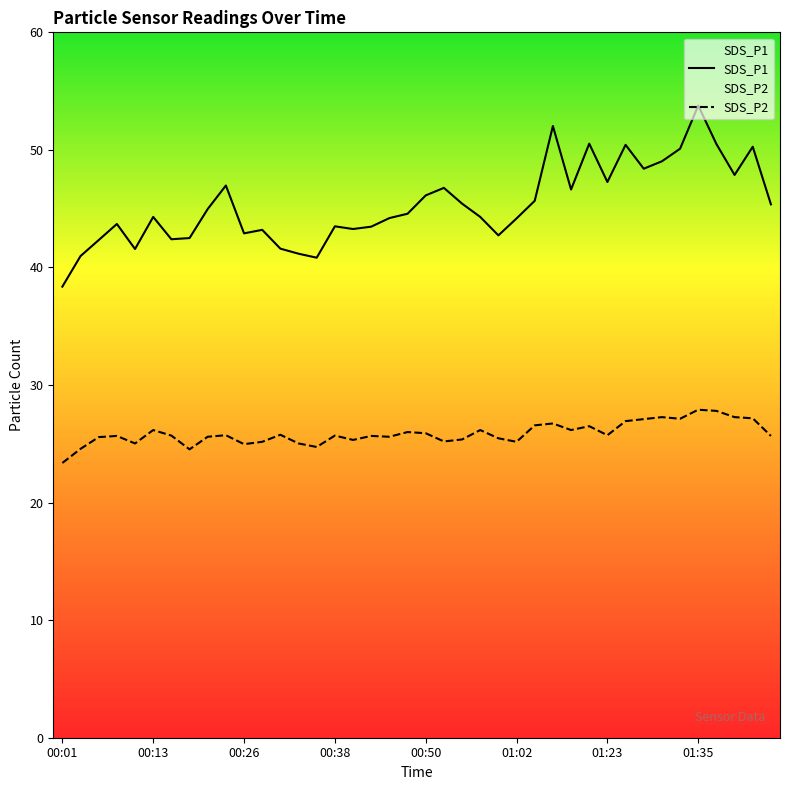

What is the label of the 7th point from the right?

01:30